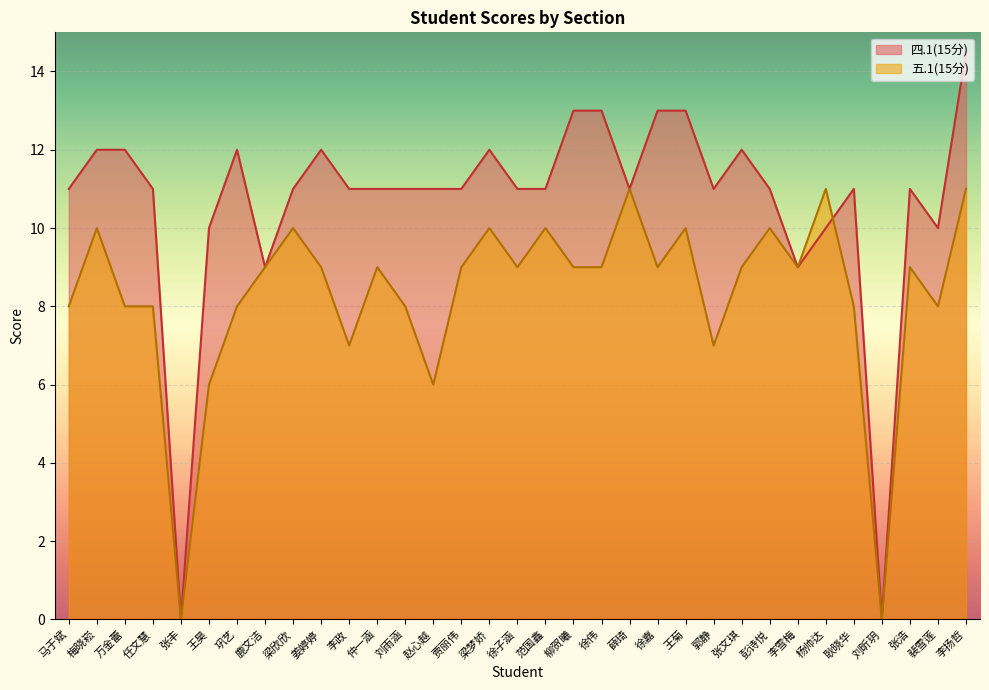

Which series ends up on top after the final intersection of 五.1(15分) and 四.1(15分)?

四.1(15分)